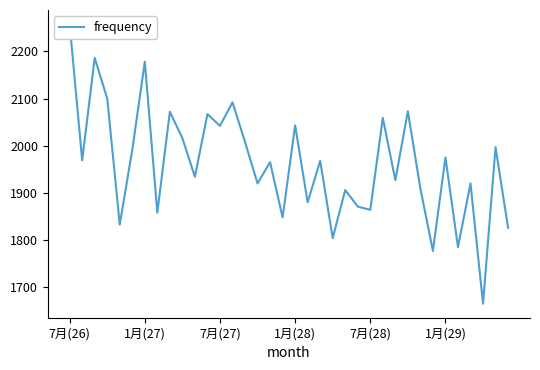

What is the approximate value at 20, to the nearest 10?

1970